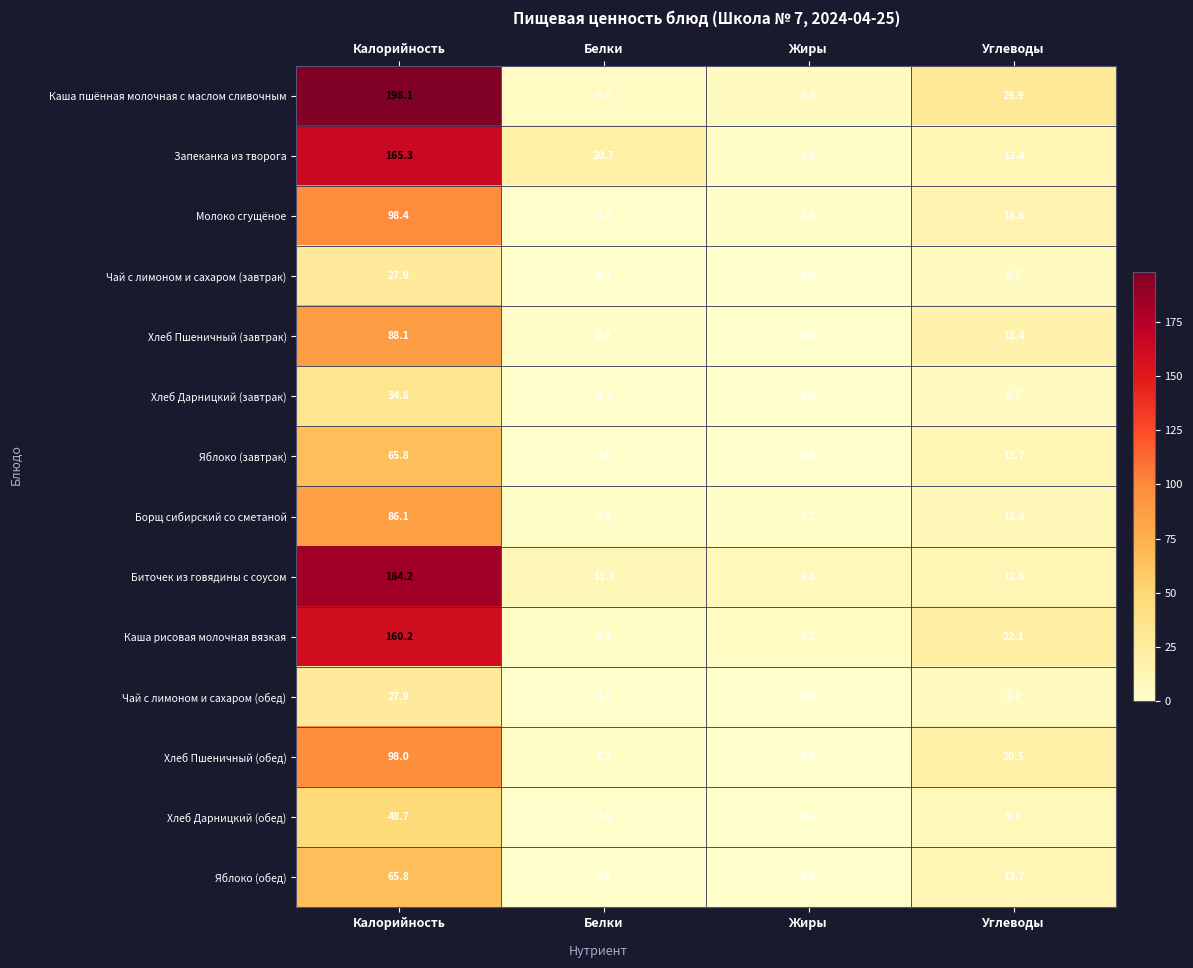

What is the maximum value shown in the chart?

198.1